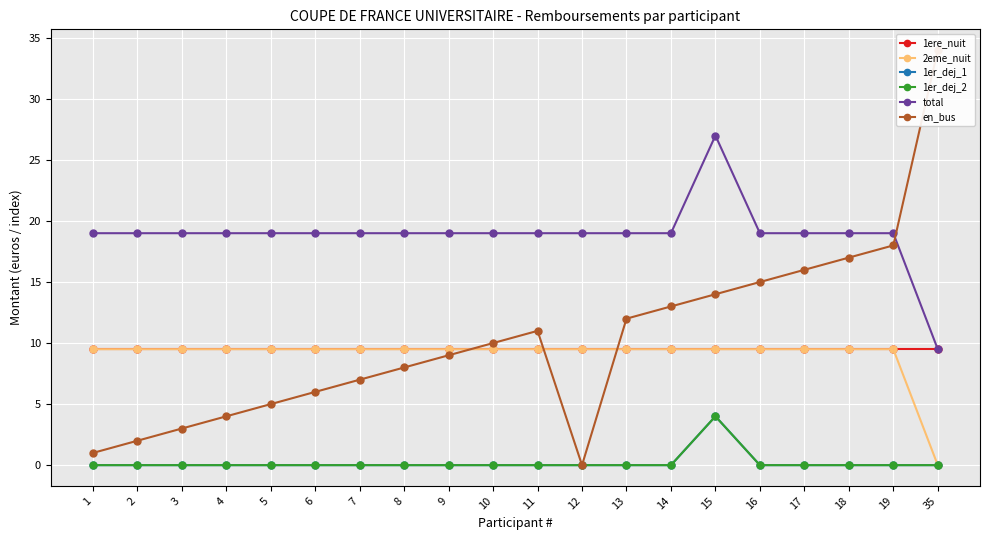

How many lines are shown in the chart?

6